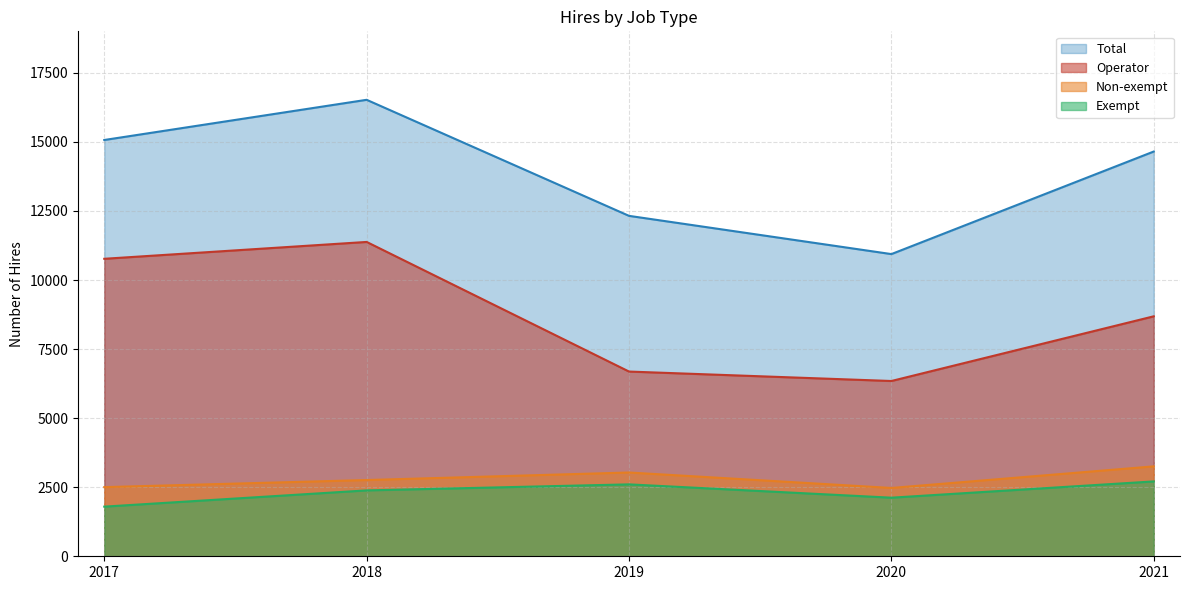

Which series has the largest range (max minus min)?

Total